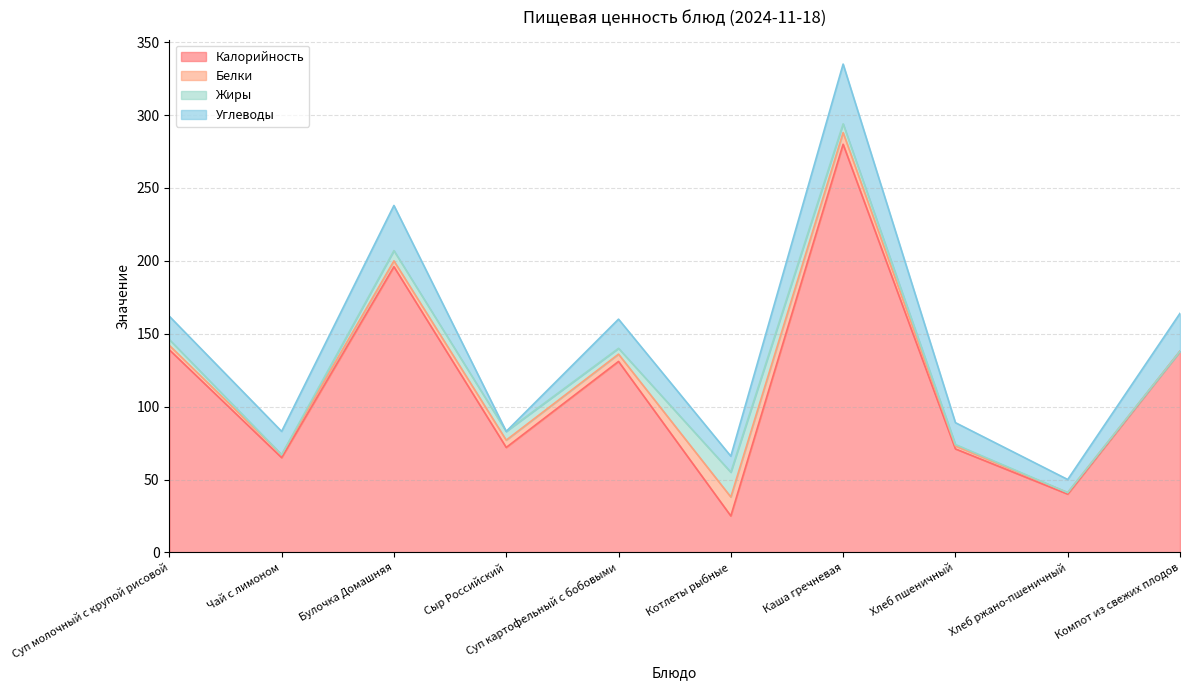

Count the number of categories in the chart.

10